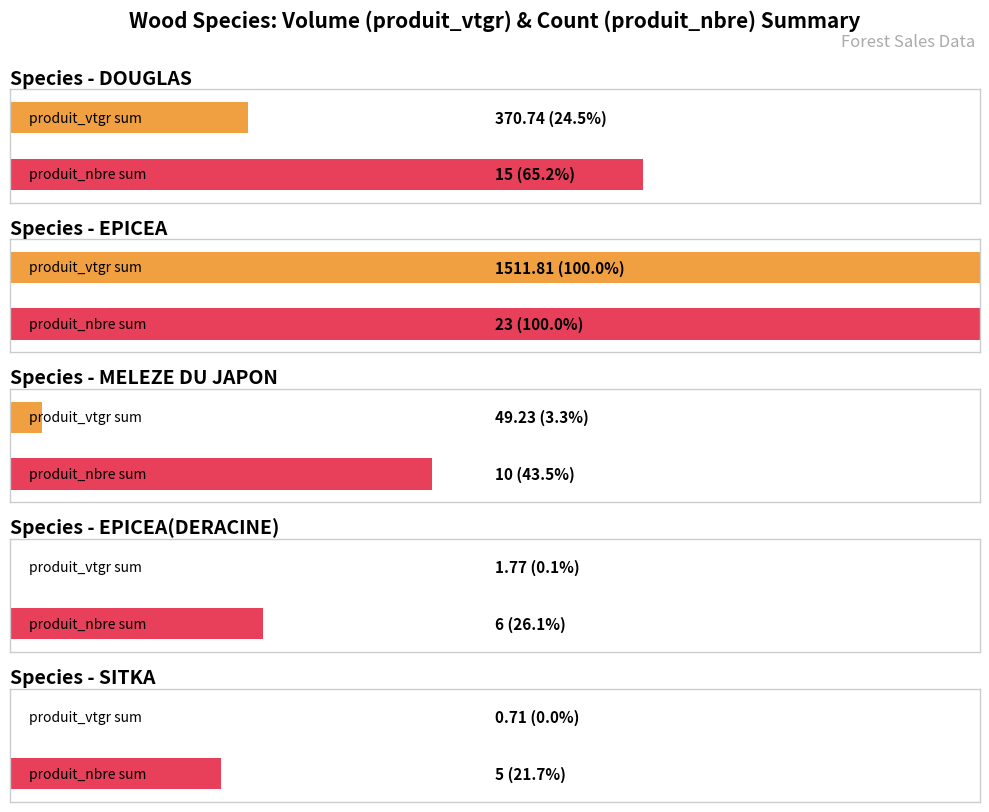

Count the number of data series in this chart.

2